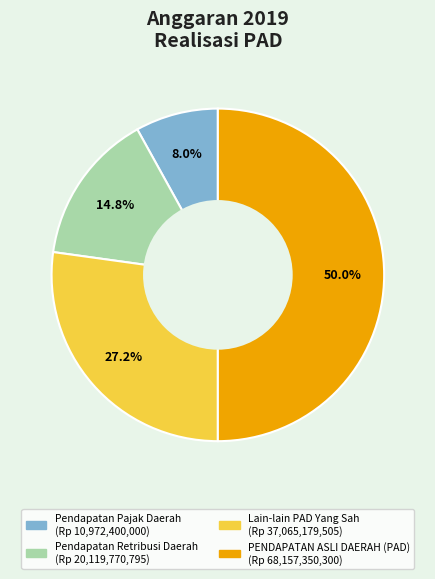

How many slices are in this pie chart?

4